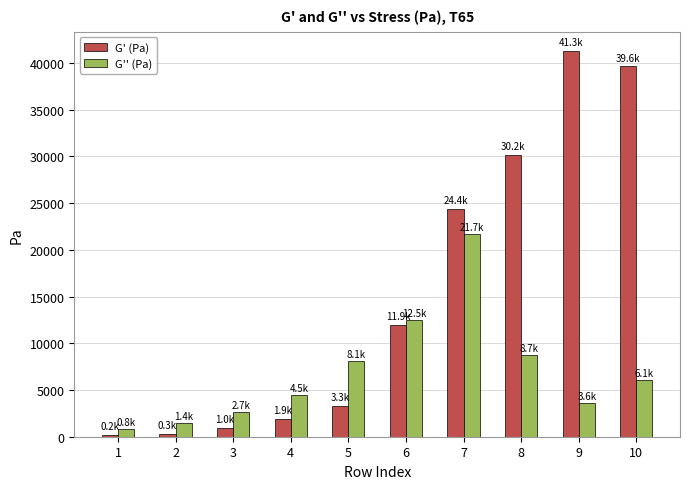

What is the sum of all G'' (Pa) values?

70080.9